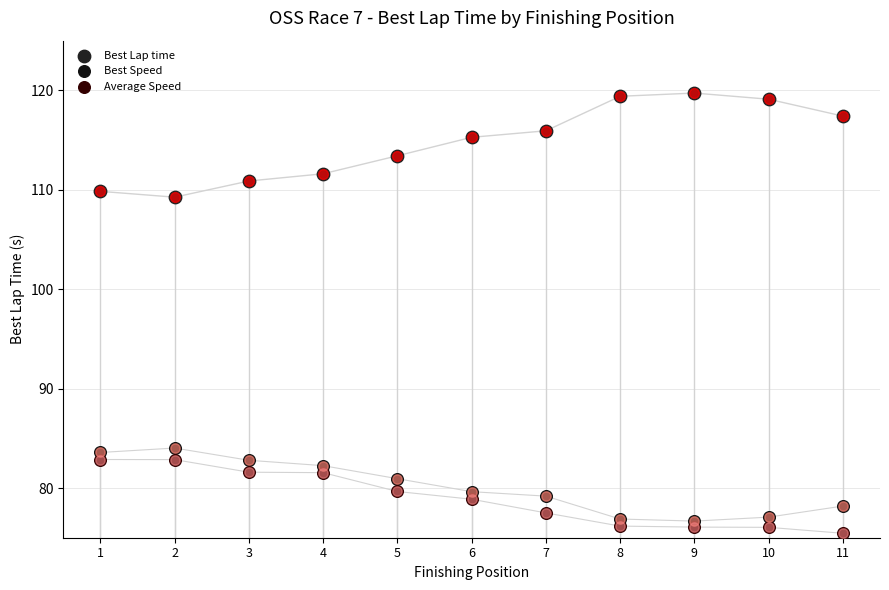

Which series reaches the minimum Y coordinate?

Average Speed